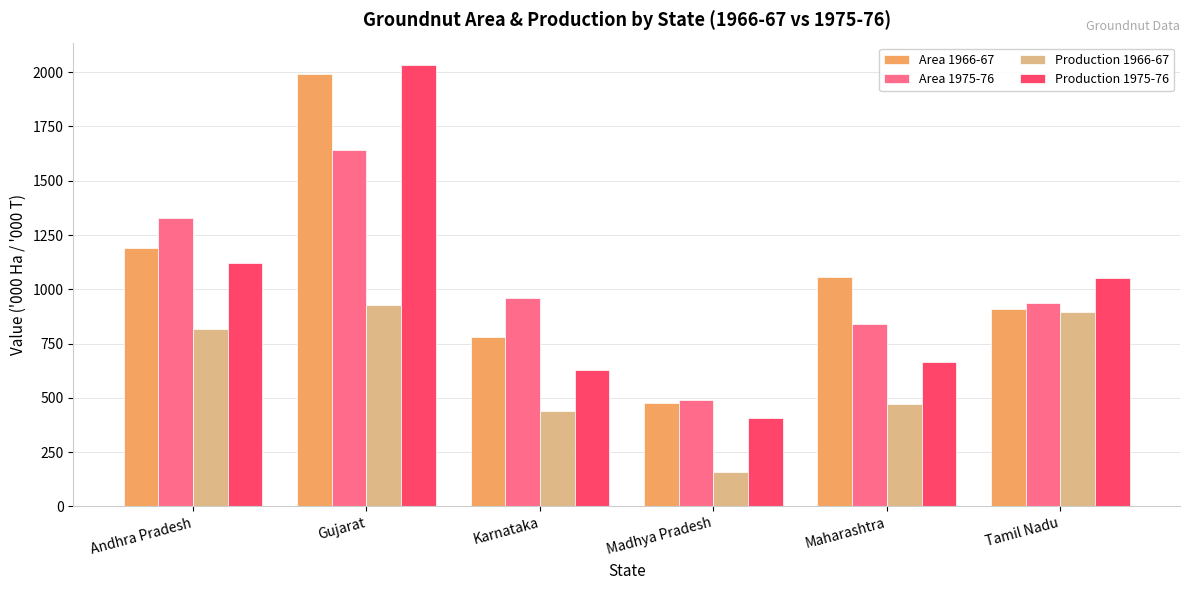

Which label corresponds to the largest value in the chart?

Gujarat